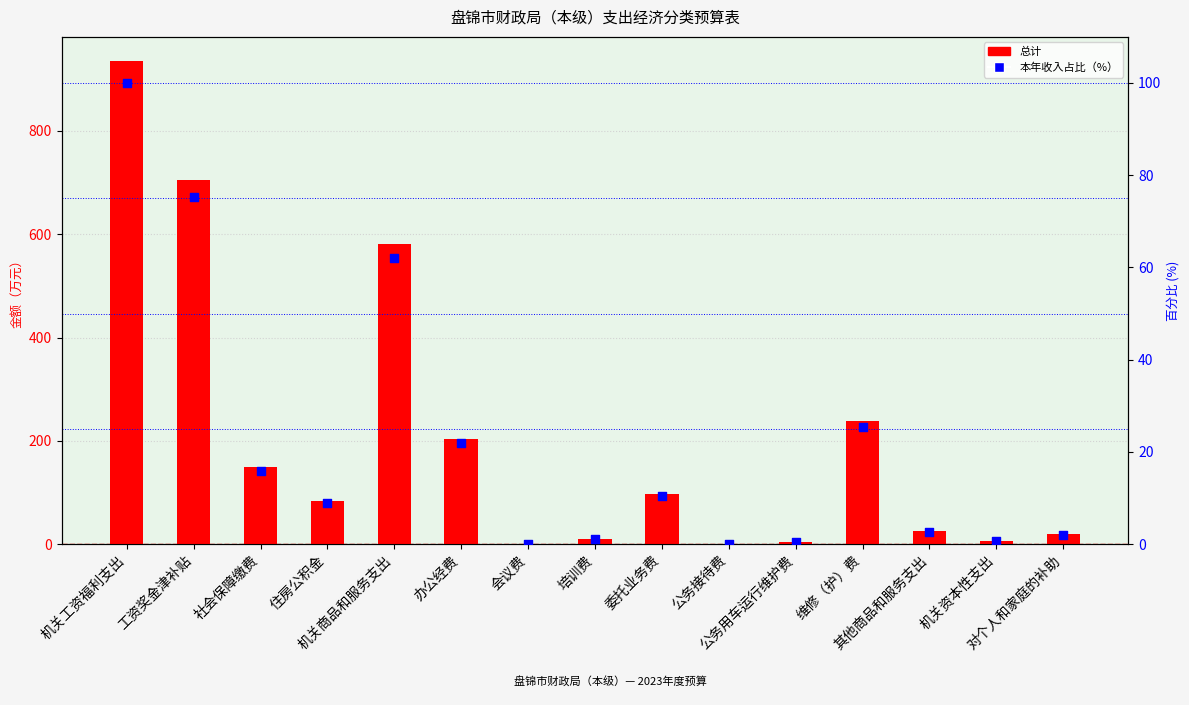

At which category is the sum across all series the highest?

机关工资福利支出